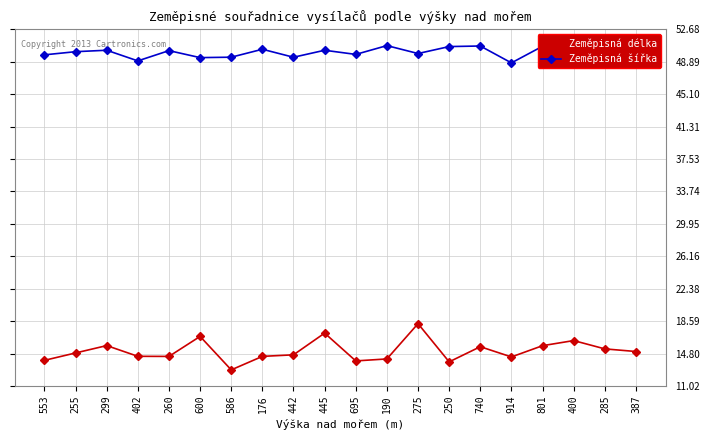

Is it true that Zeměpisná šířka equals 49.7 at 553?

True